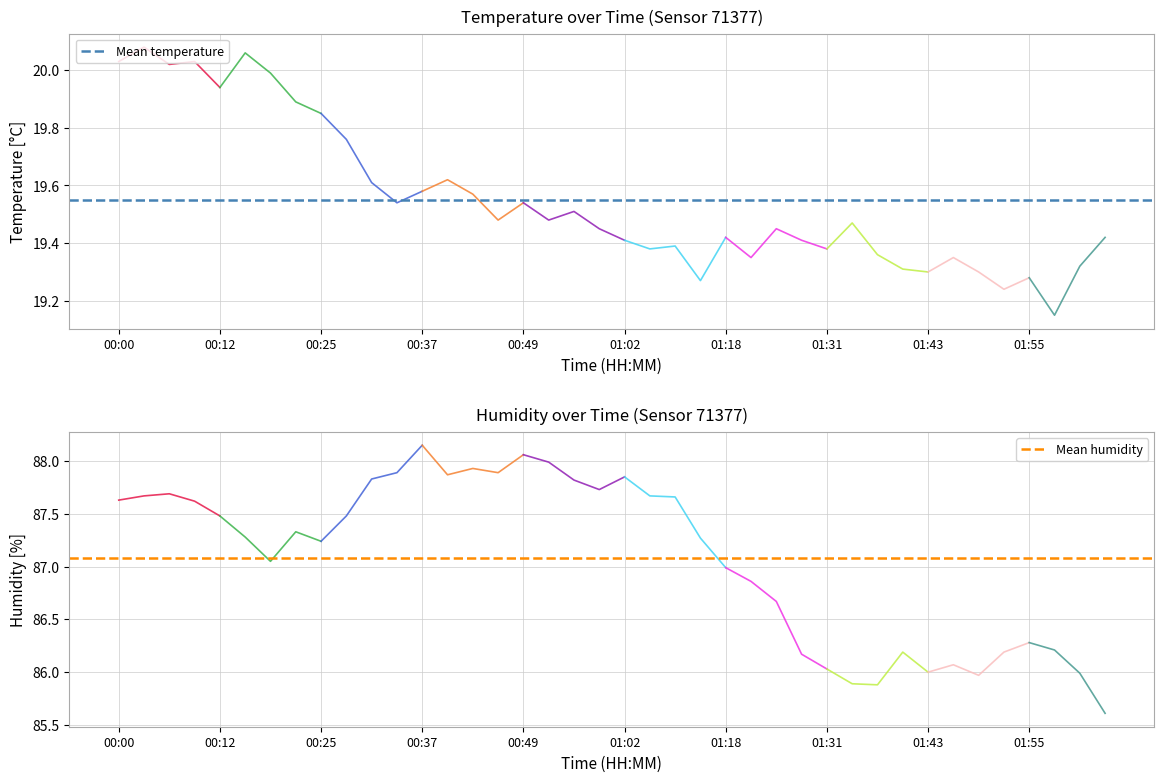

Which label corresponds to the largest value in the chart?

00:37